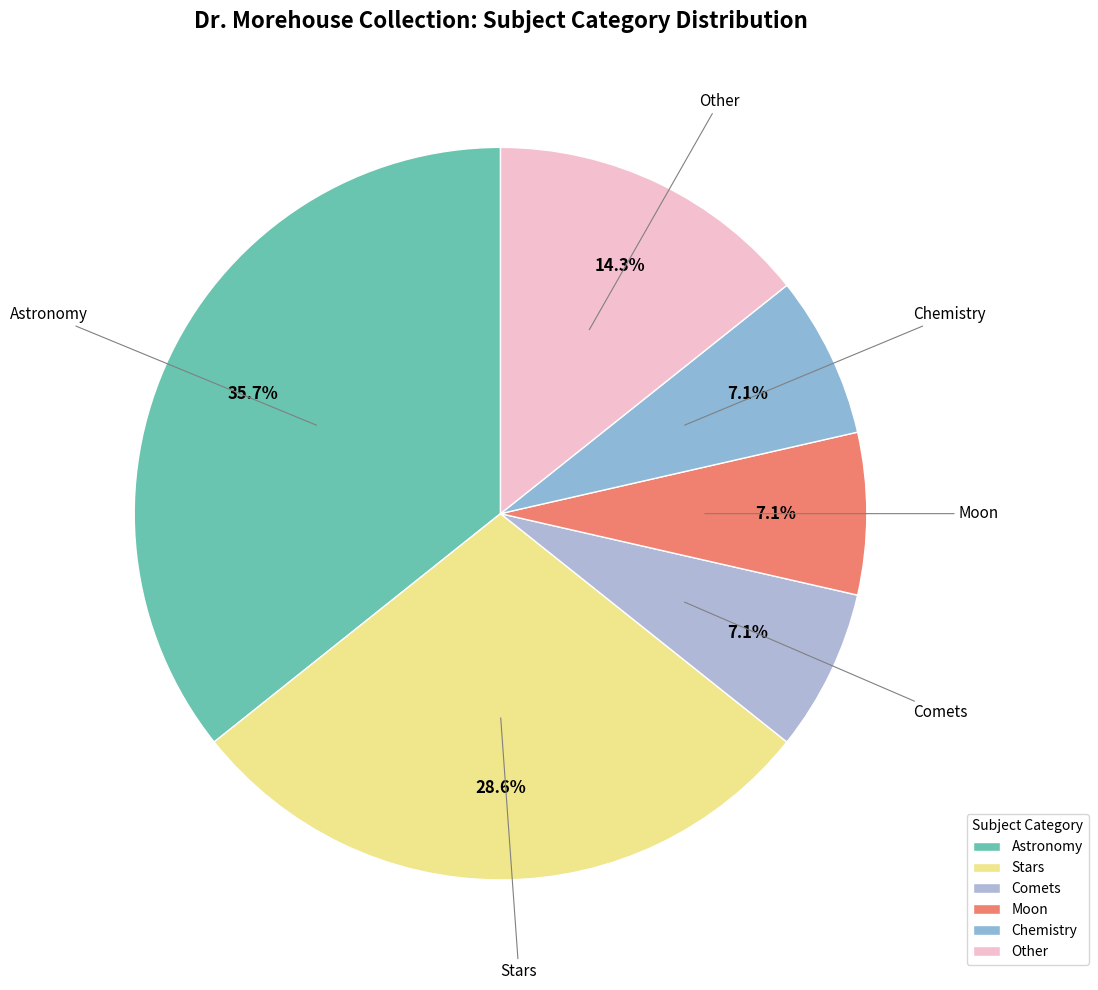

What is the largest slice in the pie chart?

Astronomy